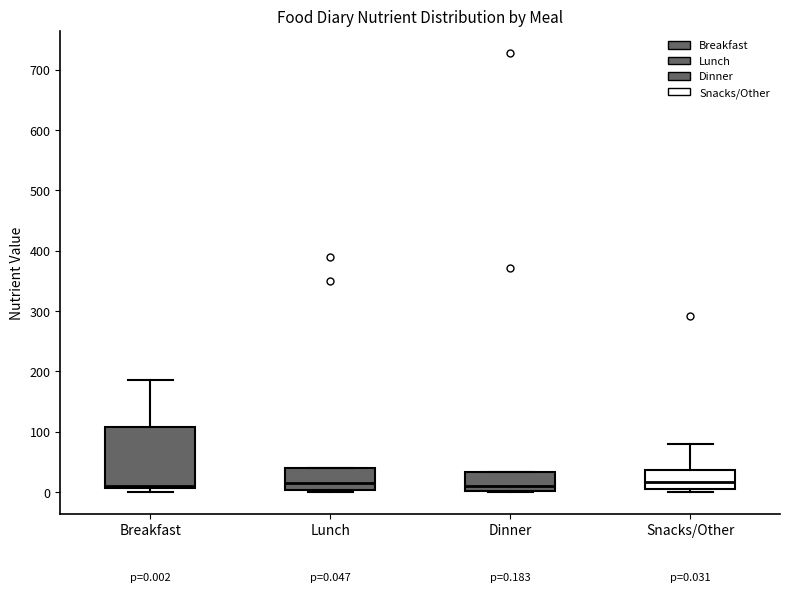

Comparing the boxes themselves (not the whiskers), which one is the tallest?

Breakfast